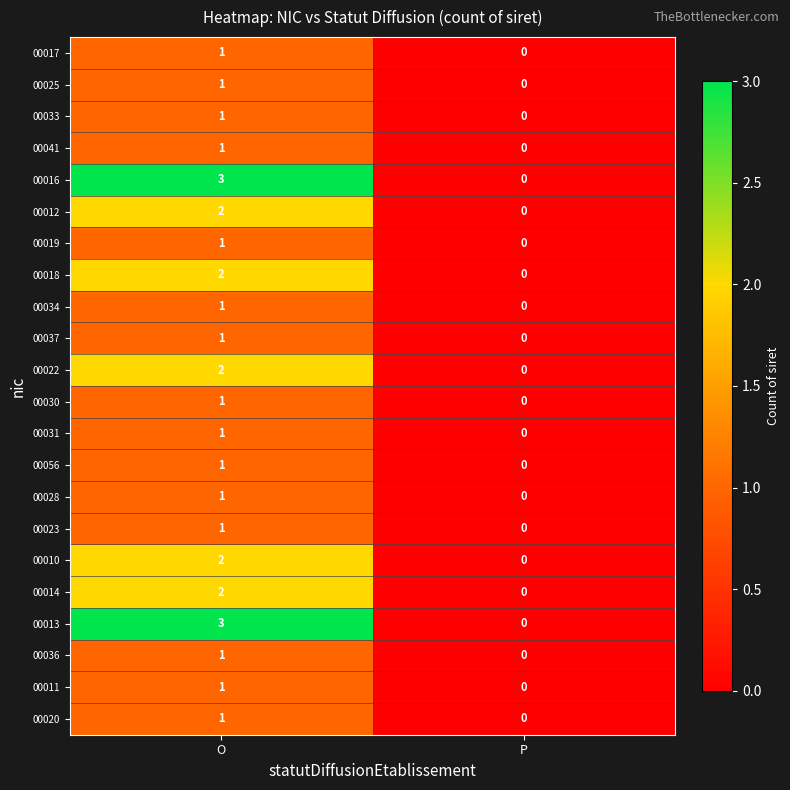

How many values in 00020 are above zero?

1